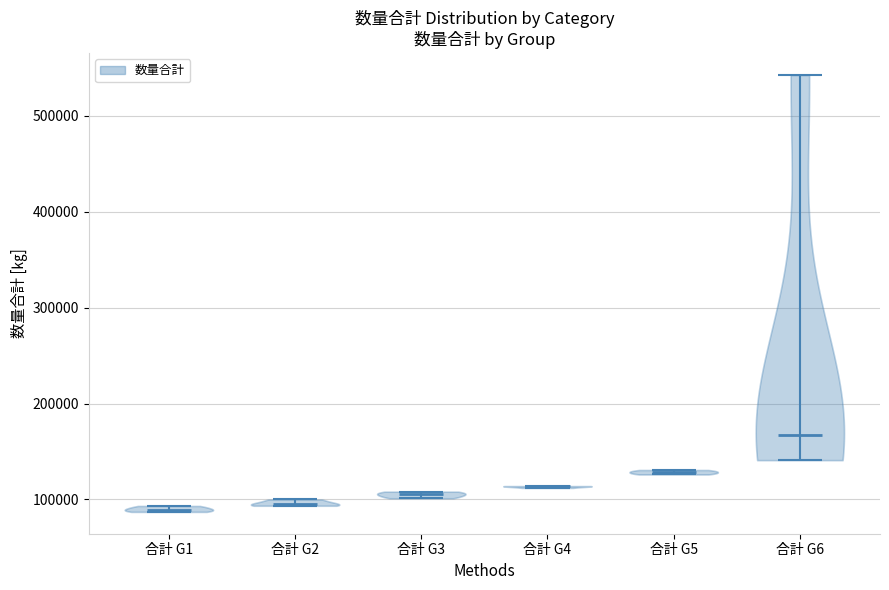

Which violin has the highest median line?

合計 G6